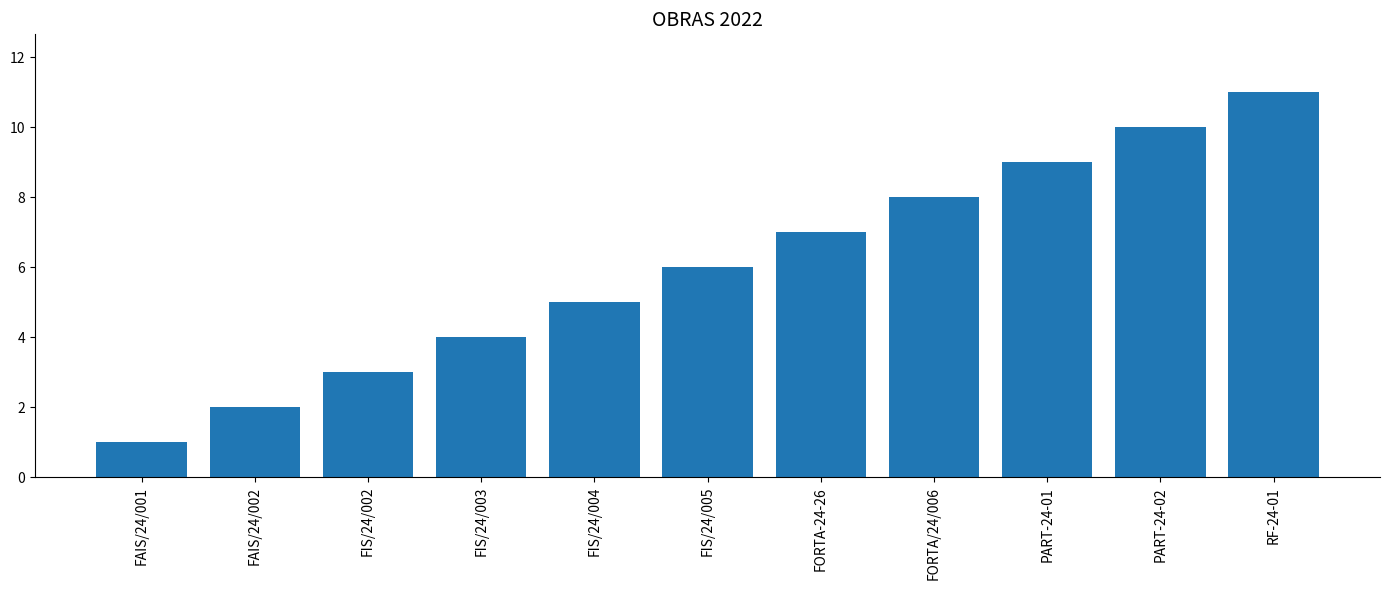

Does the chart contain stacked bars?

No